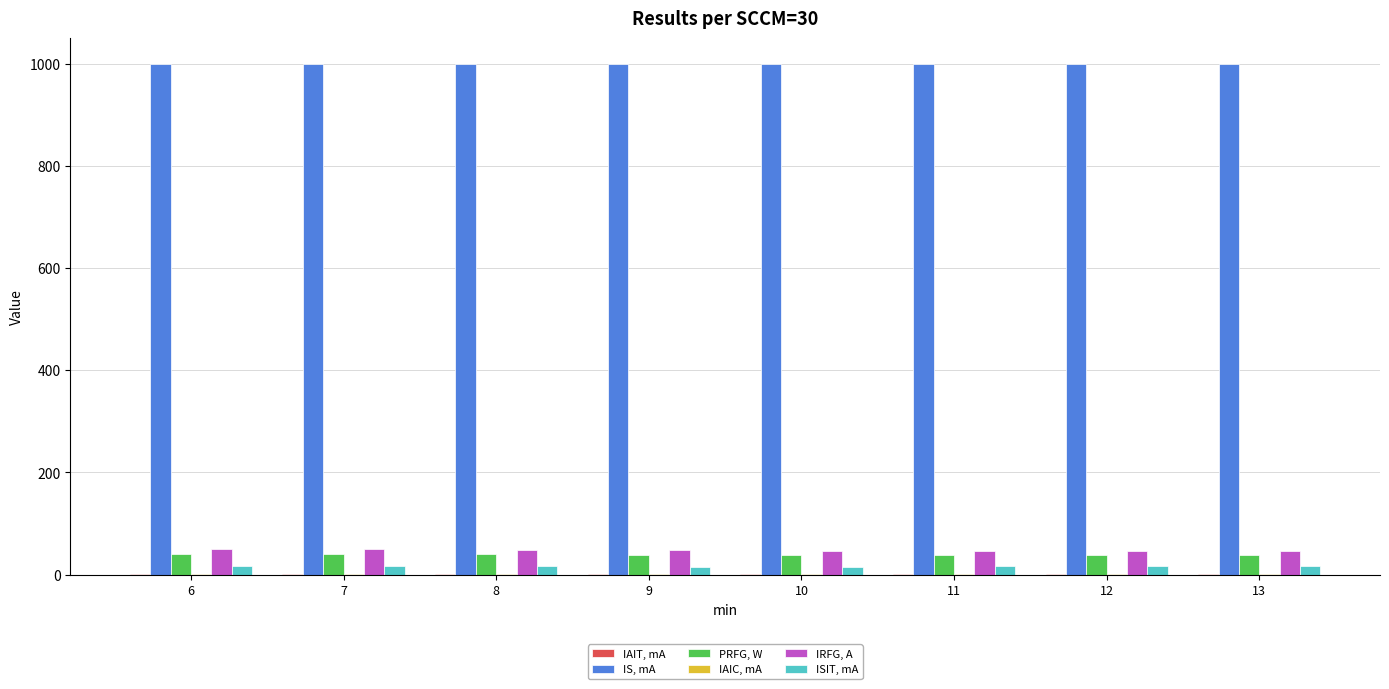

Does the chart contain stacked bars?

No